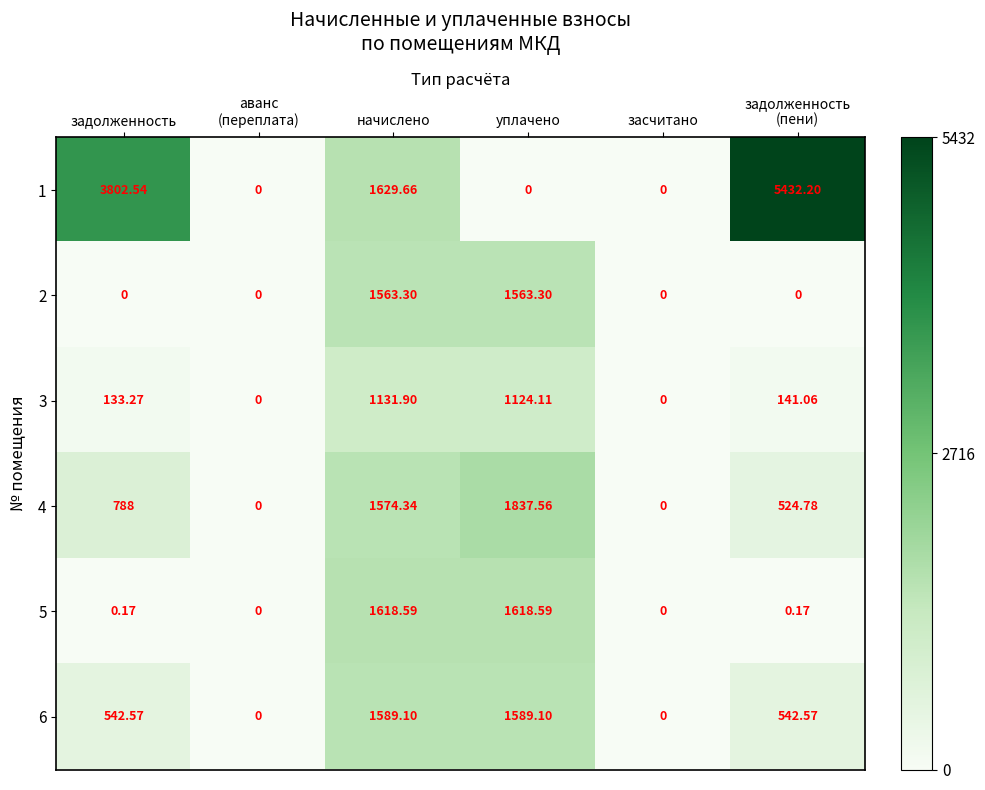

Which series has the largest total across all categories?

1